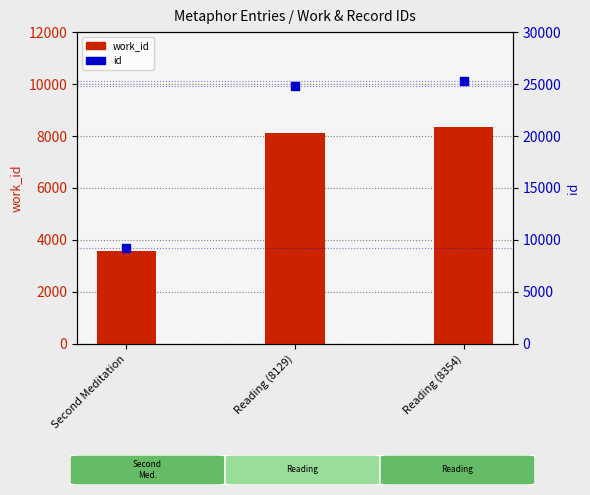

Which series has the widest spread of Y values?

id